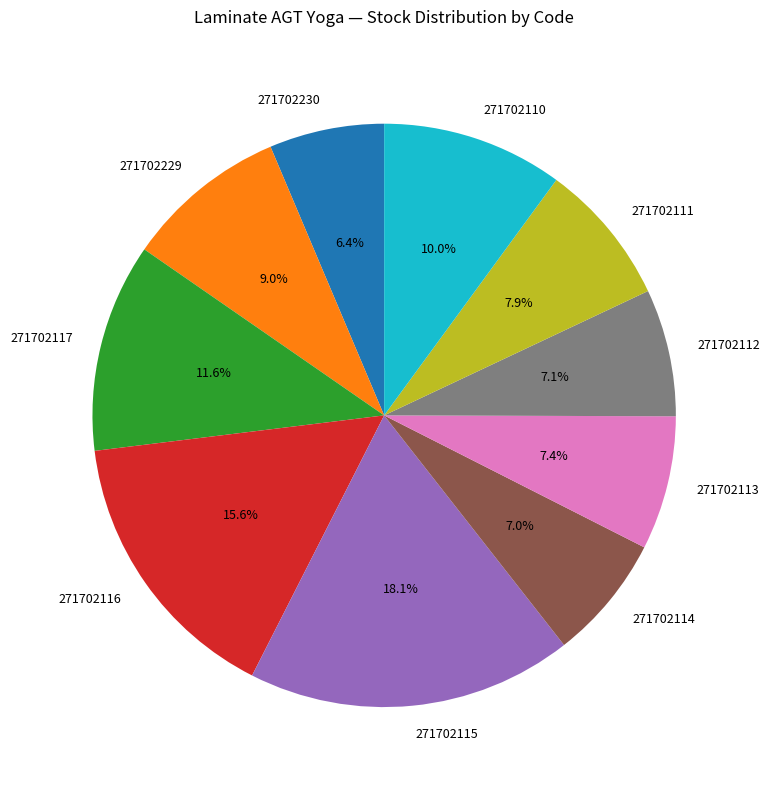

What percentage is NOT represented by 271702229?

91.0%